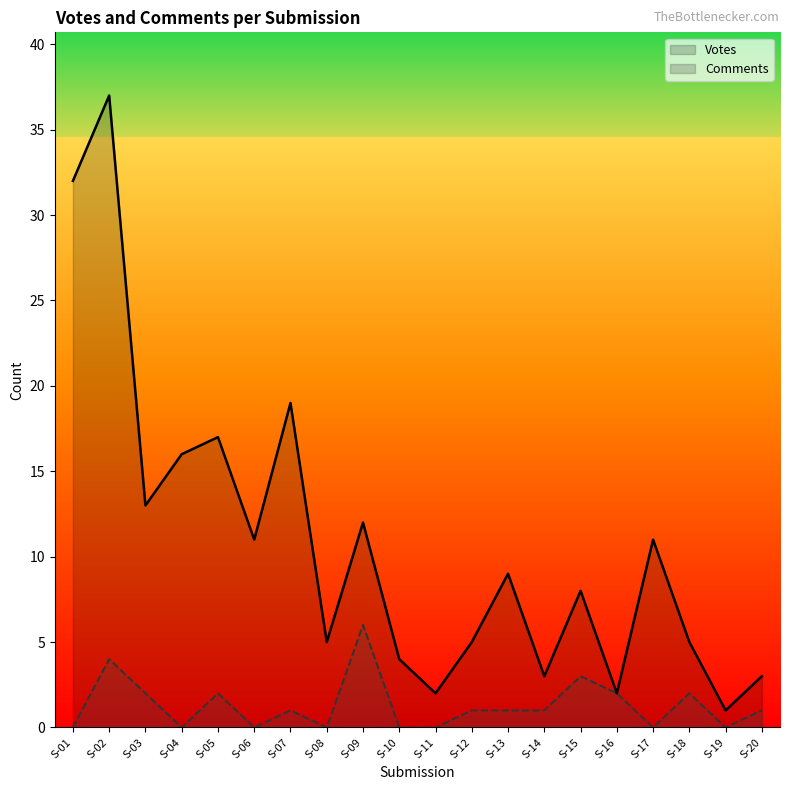

Which series has the widest spread of values?

Votes